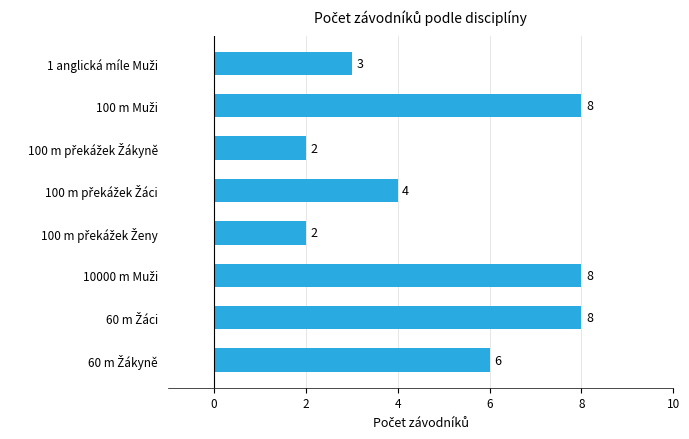

What is the sum of all values?

41